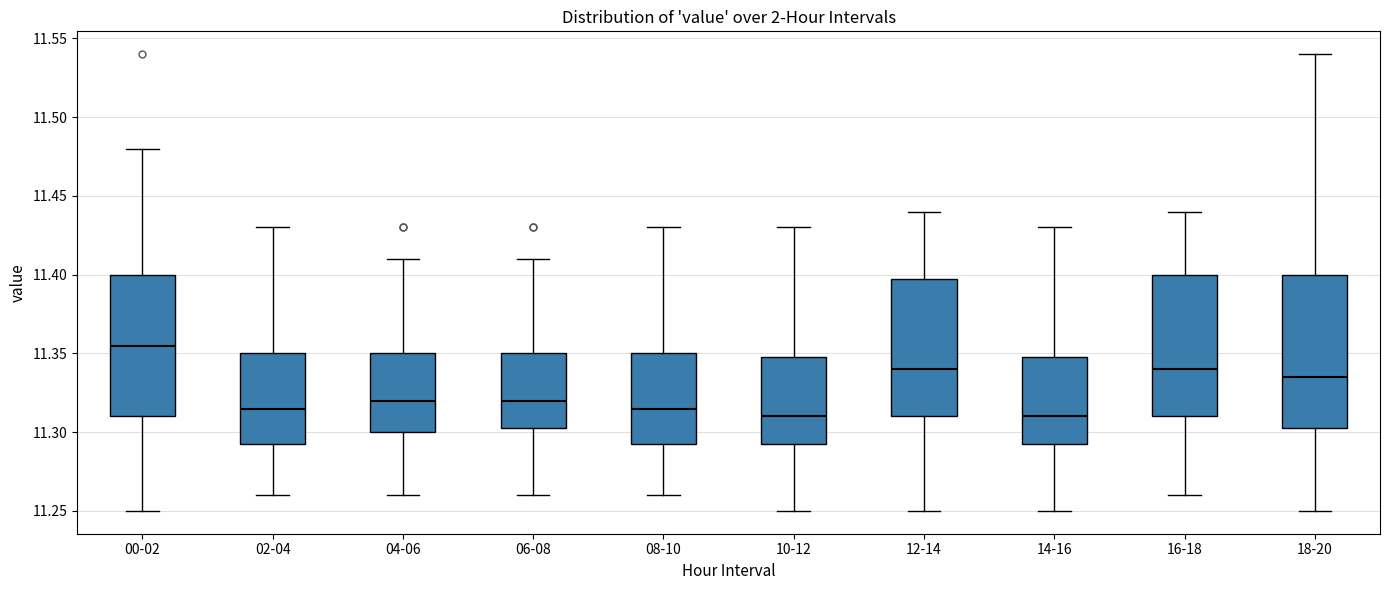

Which box is the tallest, from its lower edge to its upper edge?

18-20